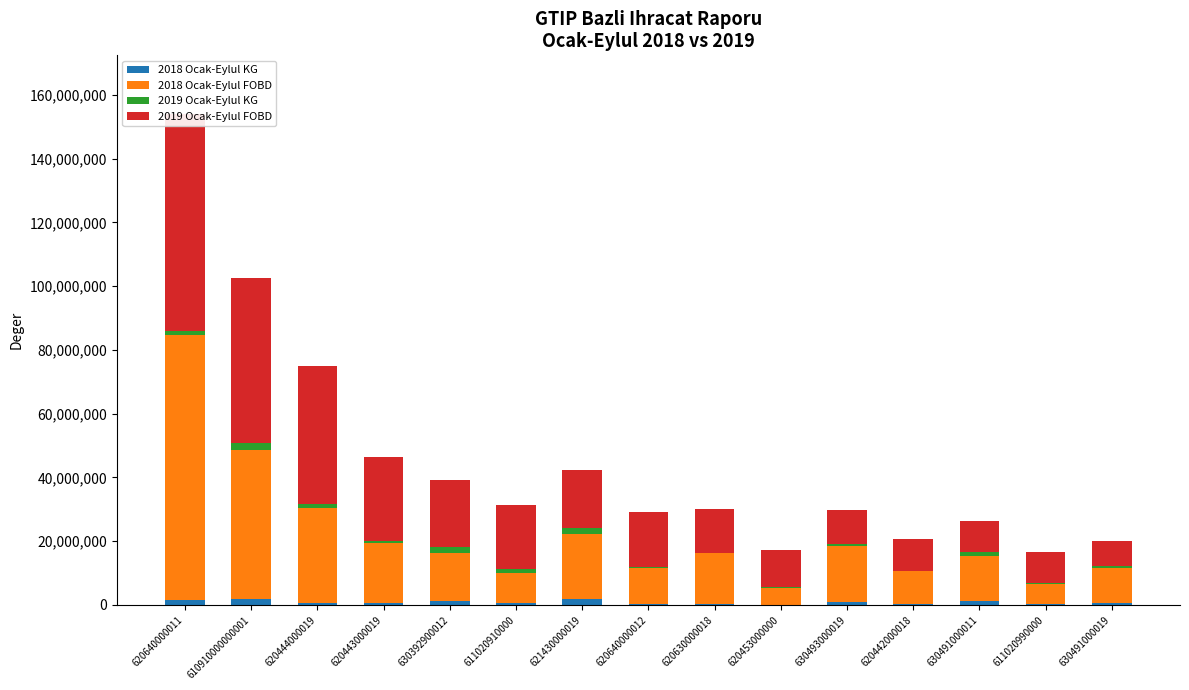

Reading right to left, list all the values displayed in this chart.

2018 Ocak-Eylul KG: 630491000019=587991.0	611020990000=389222.9	630491000011=1326456.9	620442000018=218496.4	630493000019=939060.0	620453000000=133195.1	620630000018=278037.4	620640000012=185636.2	621430000019=1789770.0	611020910000=539117.1	630392900012=1297227.6	620443000019=511174.8	620444000019=671382.1	610910000000001=1805936.7	620640000011=1712178.8
2018 Ocak-Eylul FOBD: 630491000019=10904177.2	611020990000=6132787.4	630491000011=14150961.9	620442000018=10288405.6	630493000019=17571316.1	620453000000=5082410.0	620630000018=15916417.1	620640000012=11434249.1	621430000019=20431986.4	611020910000=9619872.2	630392900012=14915370.9	620443000019=18854566.4	620444000019=29902493.7	610910000000001=46902952.6	620640000011=82904214.2
2019 Ocak-Eylul KG: 630491000019=605041.7	611020990000=494206.1	630491000011=1020004.8	620442000018=262041.0	630493000019=603457.2	620453000000=335867.9	620630000018=241971.3	620640000012=325071.5	621430000019=1843332.0	611020910000=1259958.9	630392900012=1958551.3	620443000019=632557.9	620444000019=1004353.5	610910000000001=2186503.7	620640000011=1434350.6
2019 Ocak-Eylul FOBD: 630491000019=8039418.0	611020990000=9562193.9	630491000011=9694035.6	620442000018=9920995.3	630493000019=10767462.6	620453000000=11567184.9	620630000018=13581771.0	620640000012=17183799.7	621430000019=18278797.1	611020910000=19932479.0	630392900012=21060427.8	620443000019=26497232.9	620444000019=43358628.5	610910000000001=51626812.9	620640000011=67907322.0